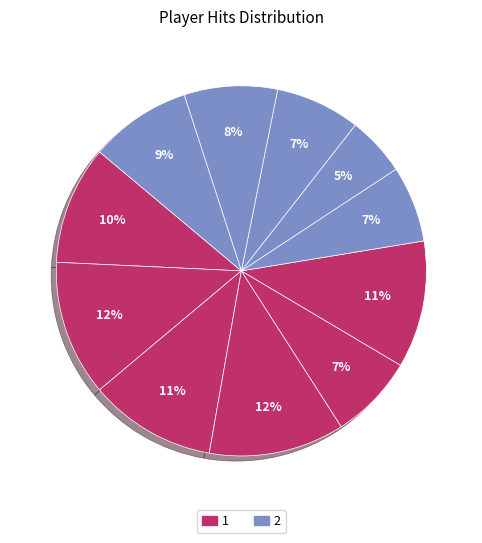

How many segments does this pie chart have?

11